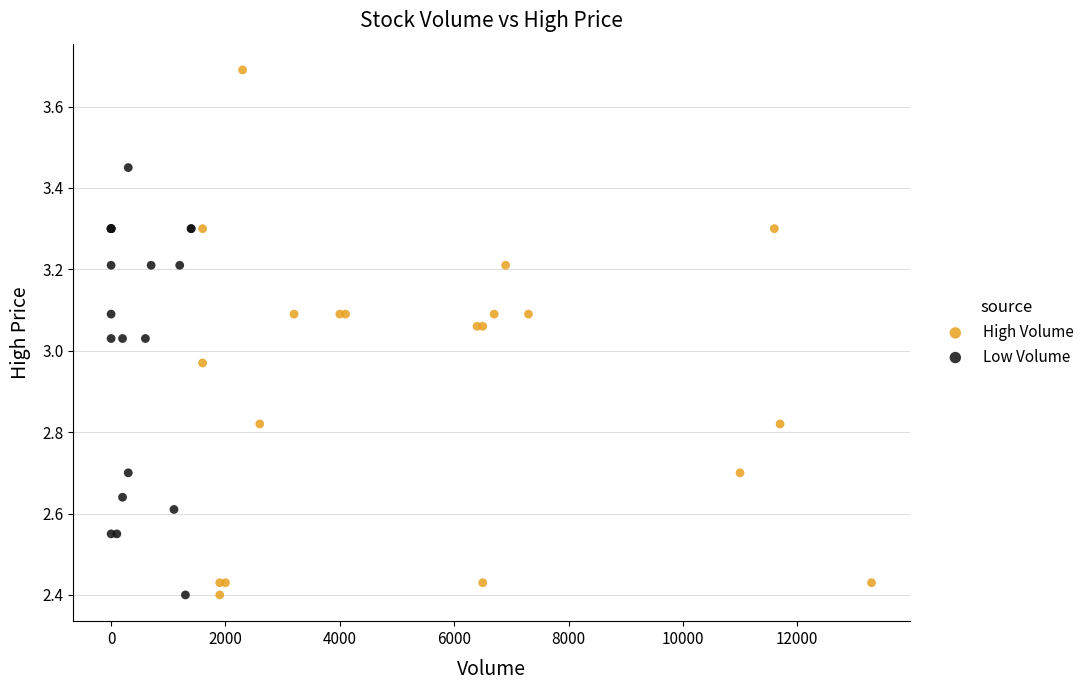

Which series reaches the maximum Y coordinate?

High Volume